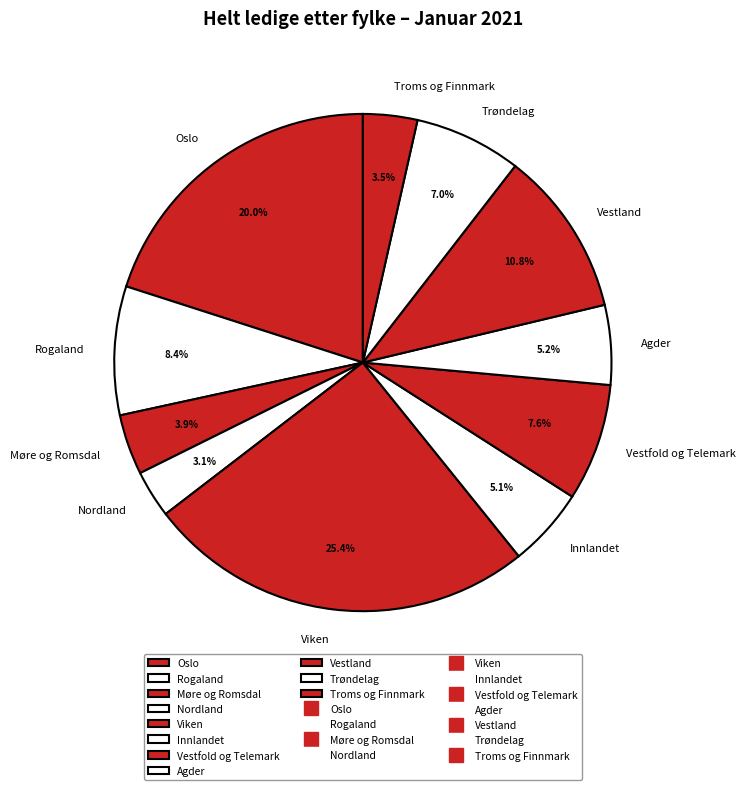

What is the largest slice in the pie chart?

Viken